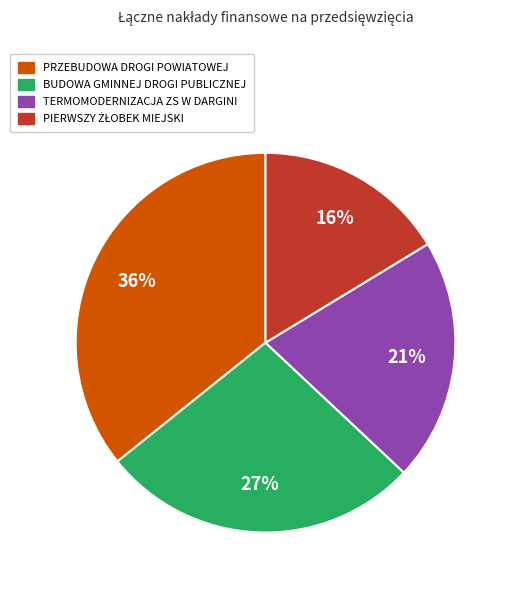

Count the number of slices in the pie.

4